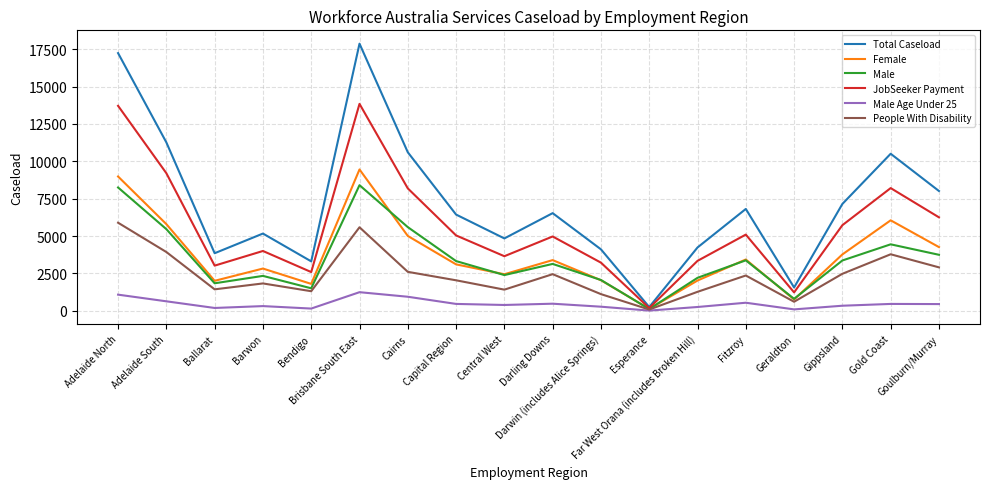

Rank the series by their maximum value, from lowest to highest.

Male Age Under 25, People With Disability, Male, Female, JobSeeker Payment, Total Caseload